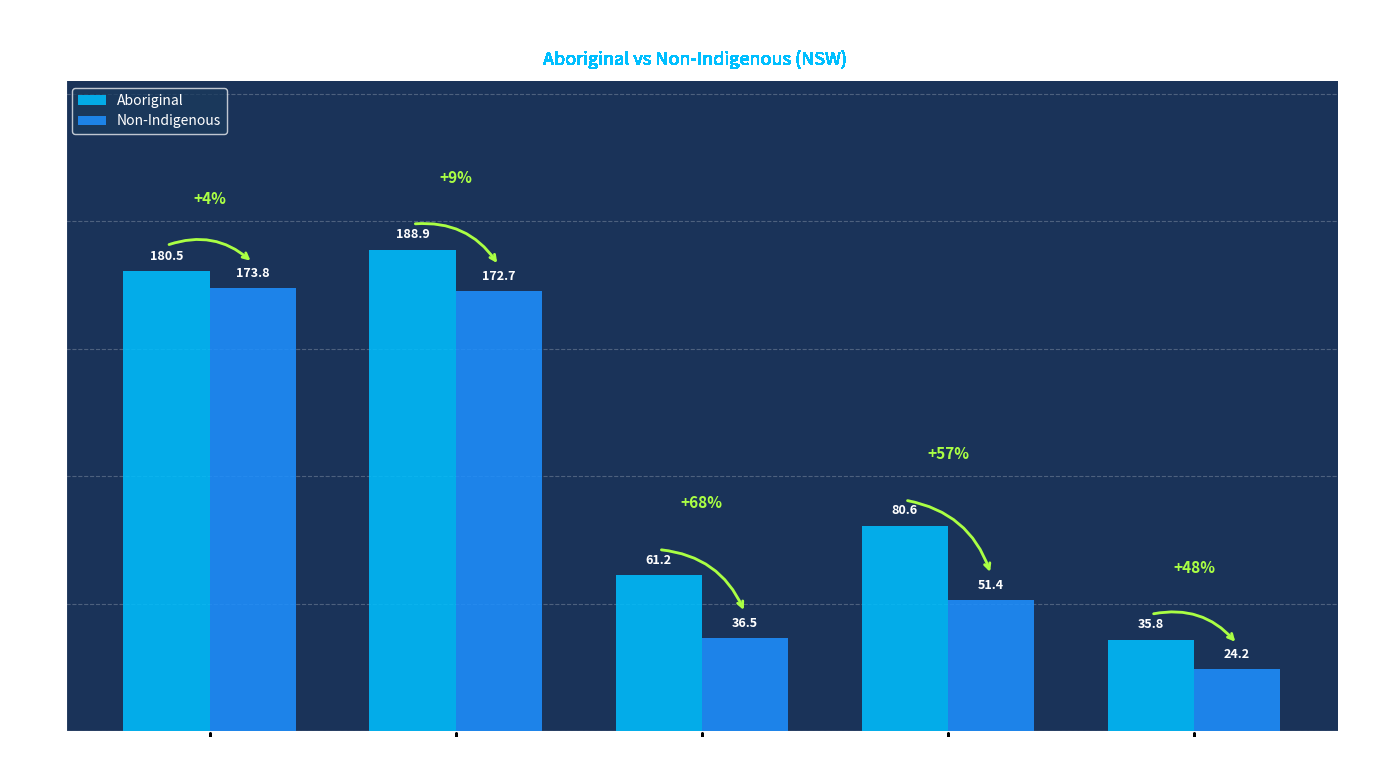

Where is Aboriginal nearest to the value 112?

Respiratory
System